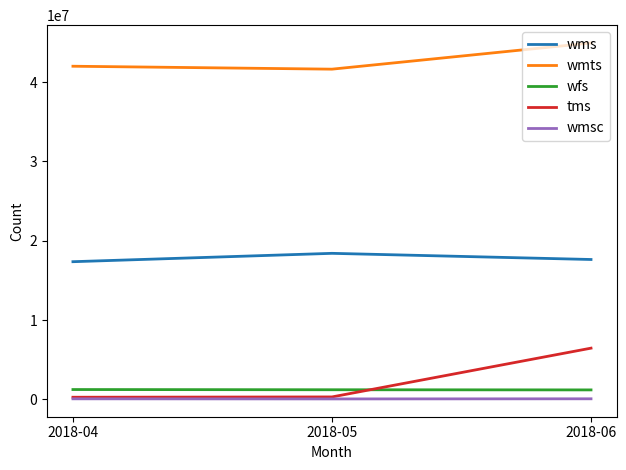

Count the number of categories in the chart.

3